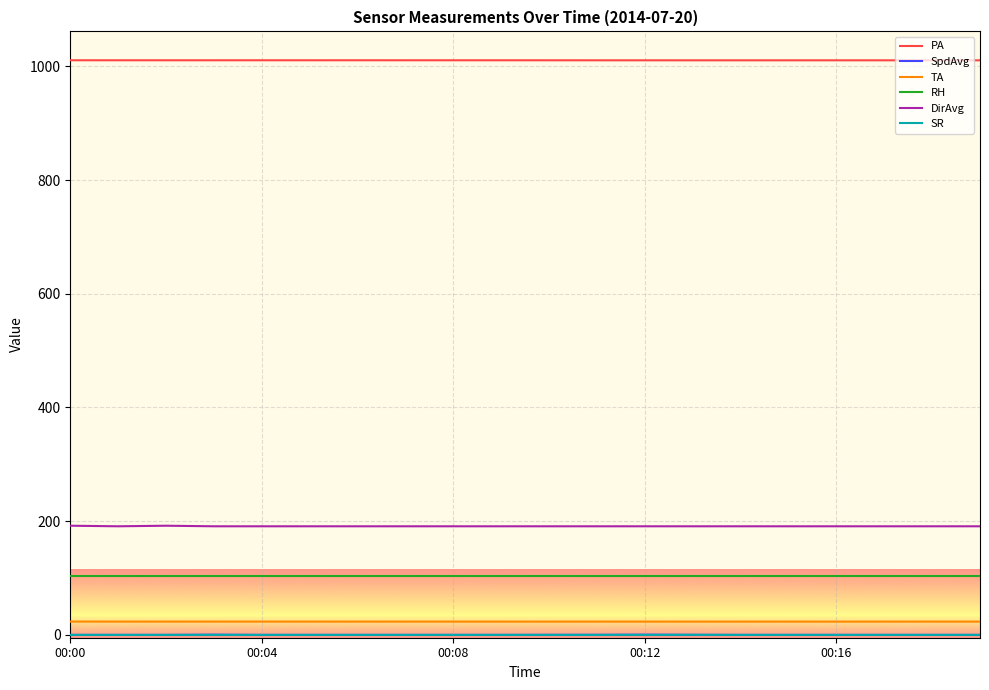

What is the greatest value displayed?

1010.7